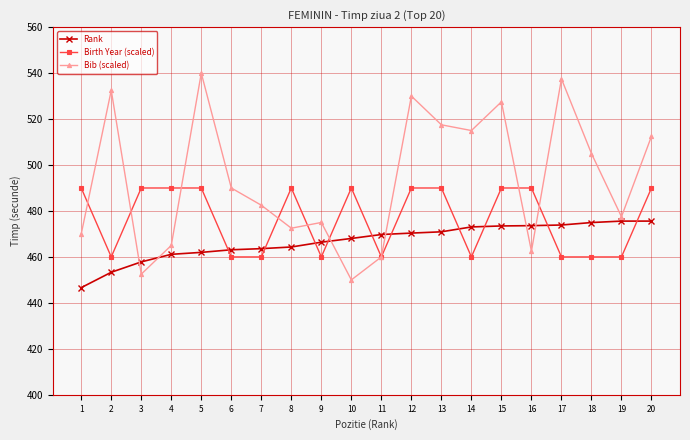

How many distinct data groups are displayed?

3